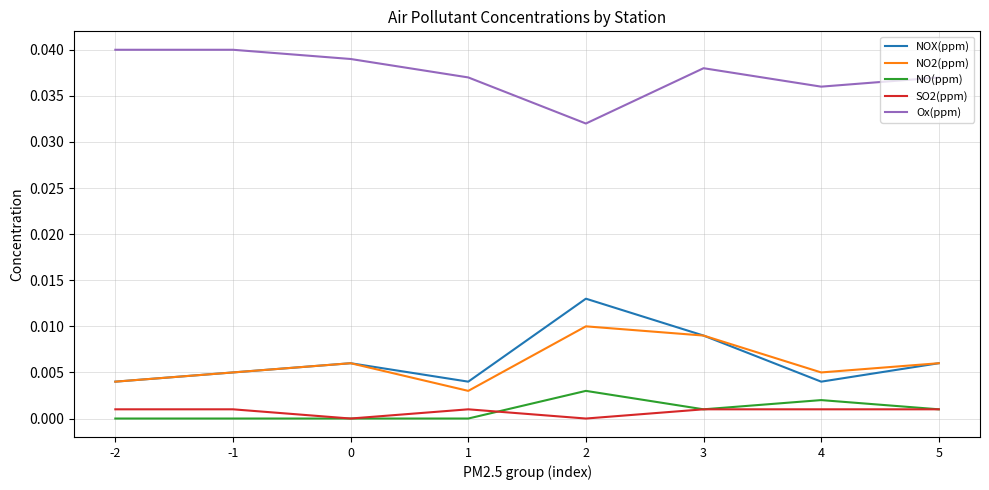

Is the value of NO2(ppm) at -2 greater than the value of NO(ppm) at 0?

Yes